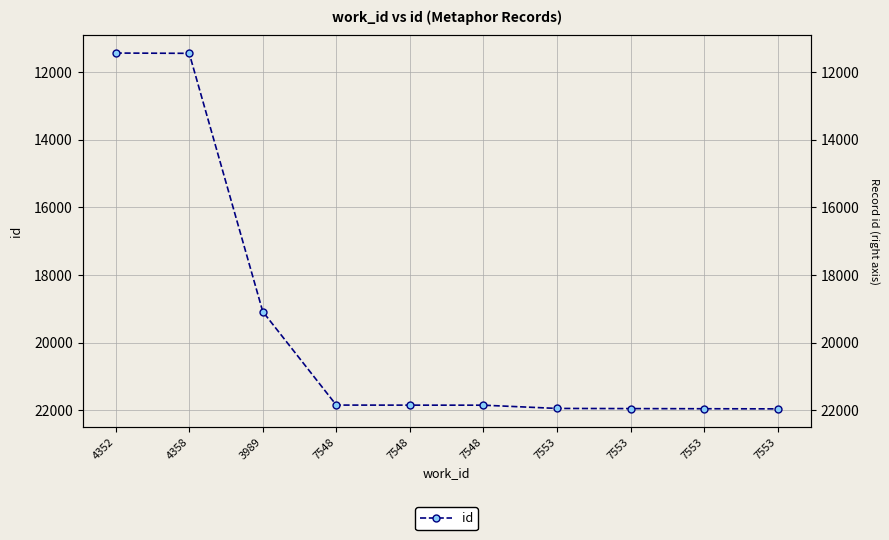

True or false: the data has more than 0 interior local peaks.

False